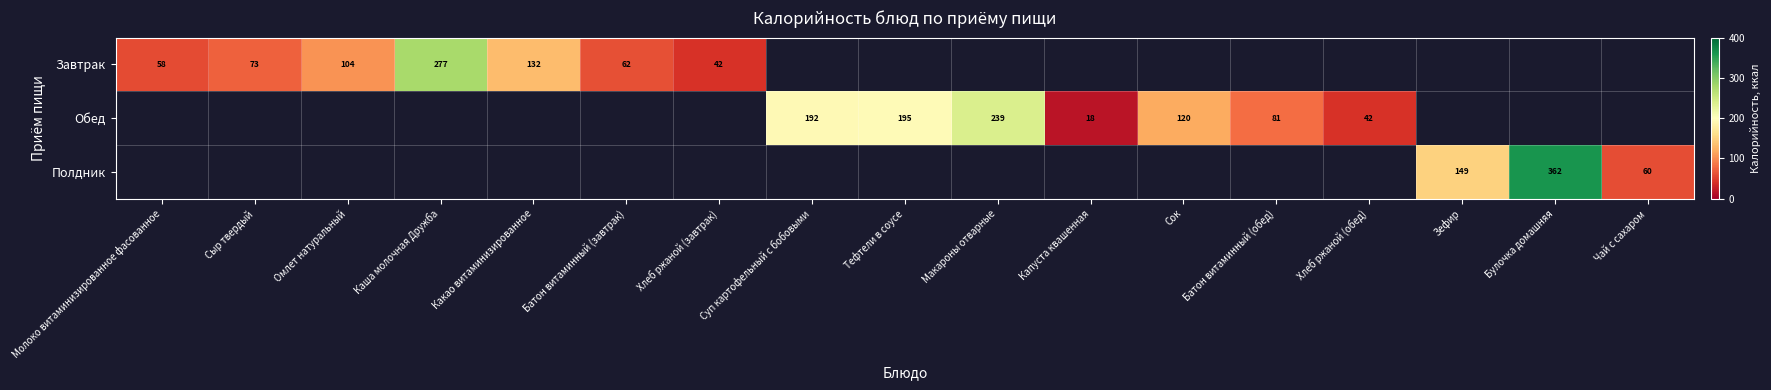

Is it true that Завтрак equals 10 at Хлеб ржаной (завтрак)?

False